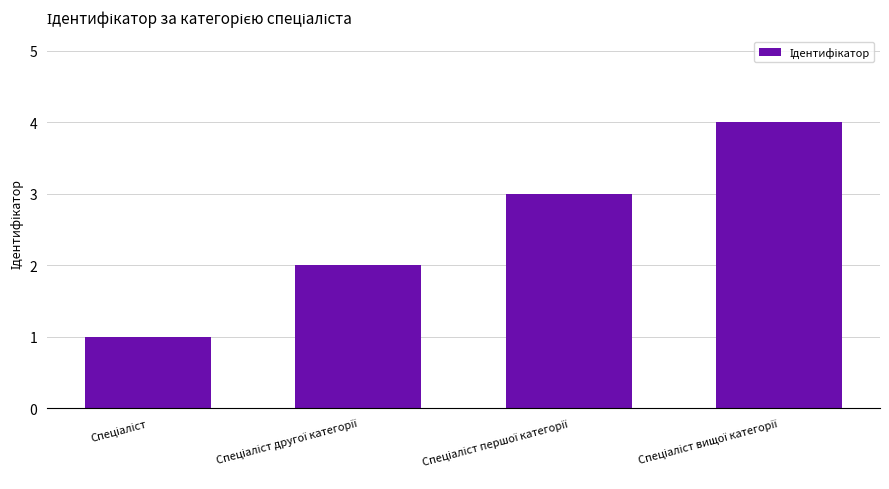

Are the bars grouped side by side (vs. stacked)?

No